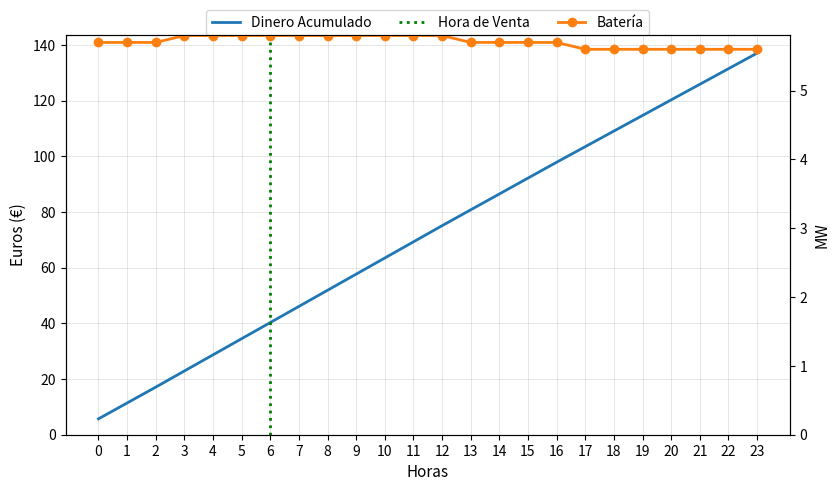

What is the value of the Cumulative Value point at the 5th from the left?

28.7